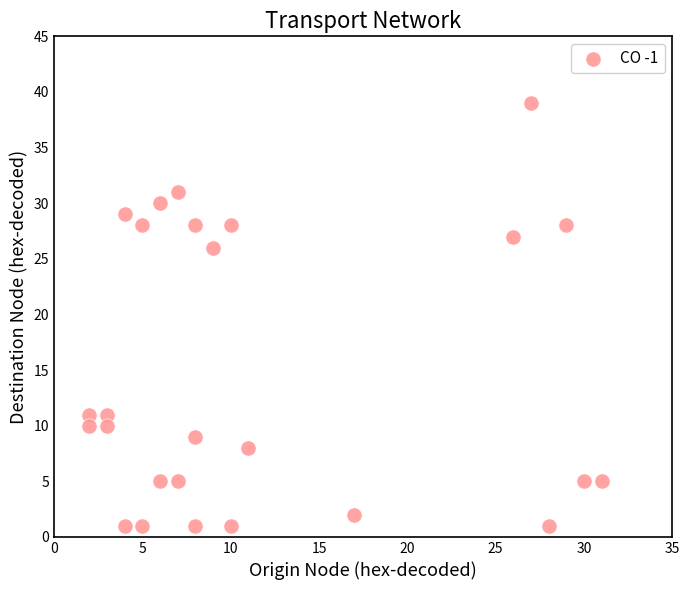

What Y value in the scatter plot is closest to 20?

26